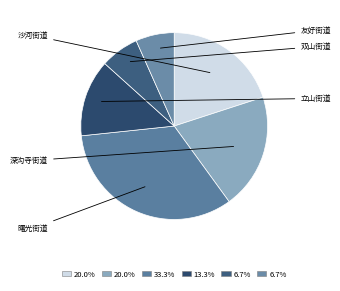

How many slices are in this pie chart?

6